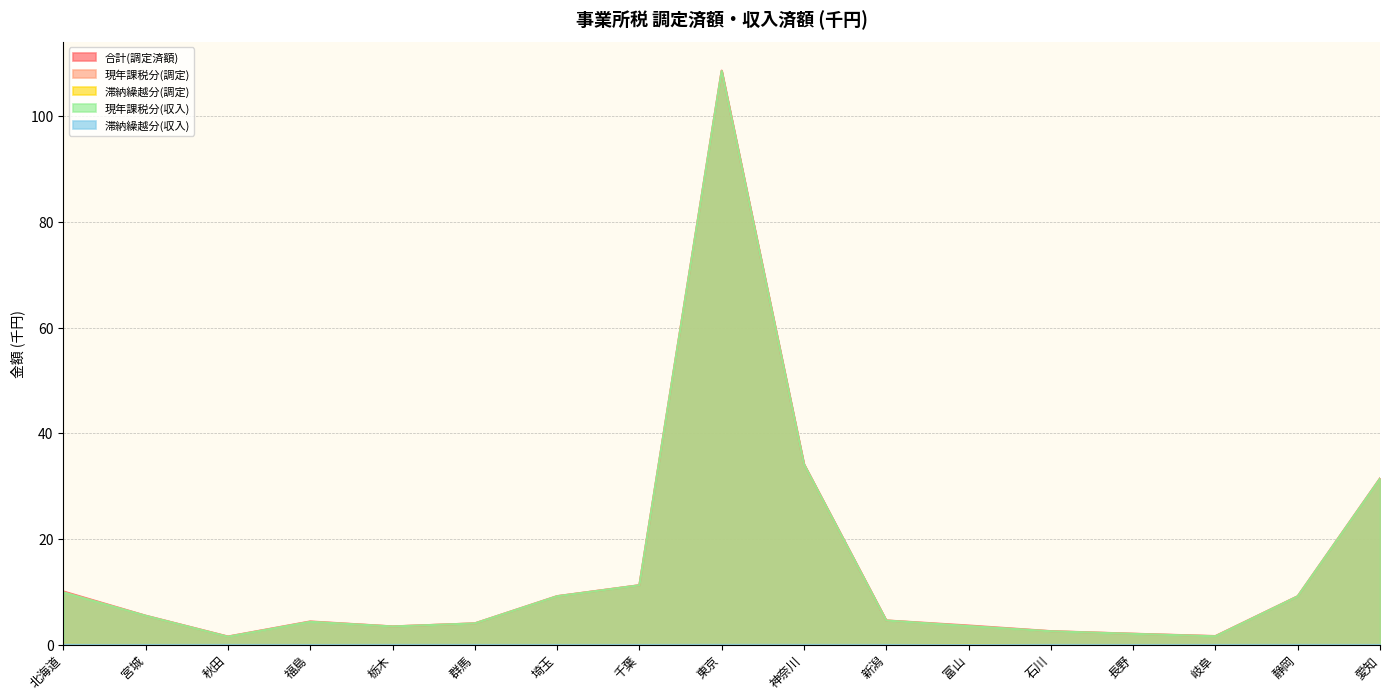

Which series has the largest total across all categories?

合計(調定済額)